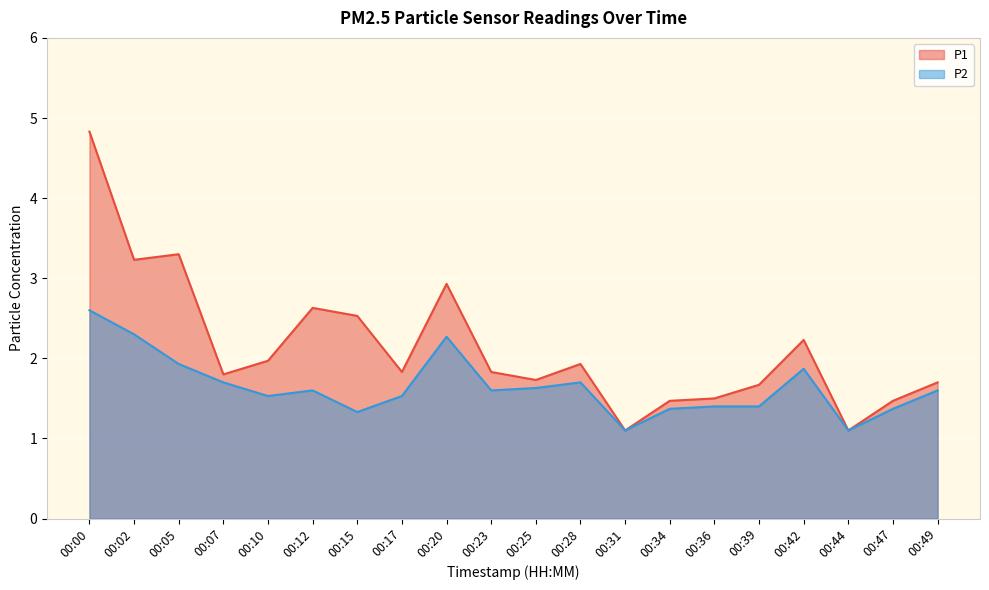

What is the value of the P2 point at the 20th from the left?

1.6